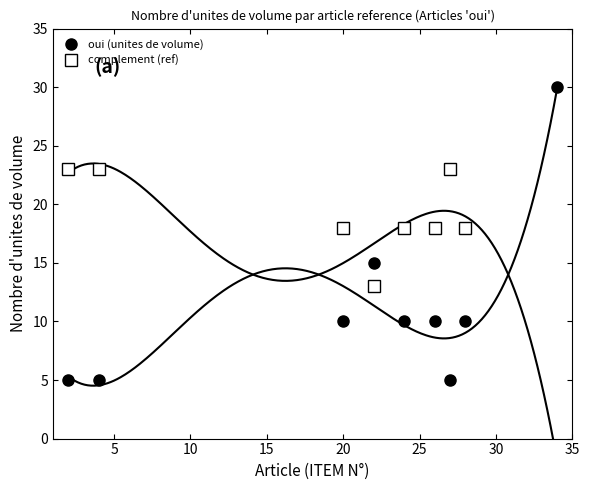

True or false: oui (unites de volume) has more than 2 interior local peaks.

False